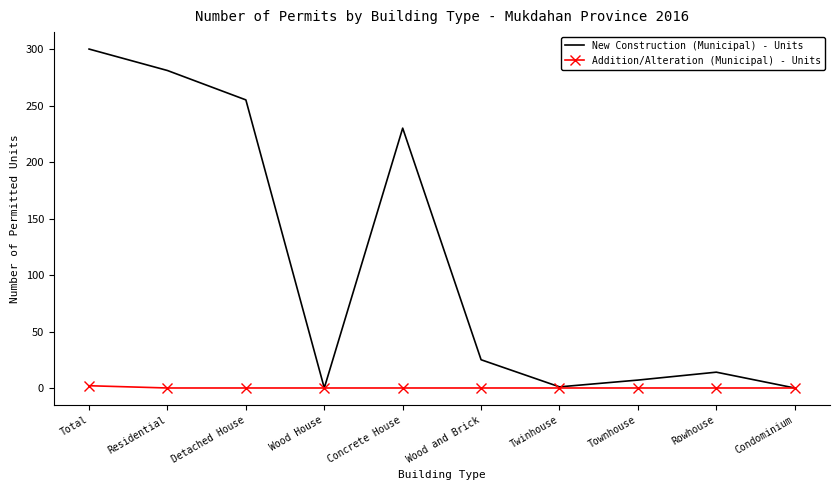

What is the difference between the highest and lowest values at Rowhouse?

14